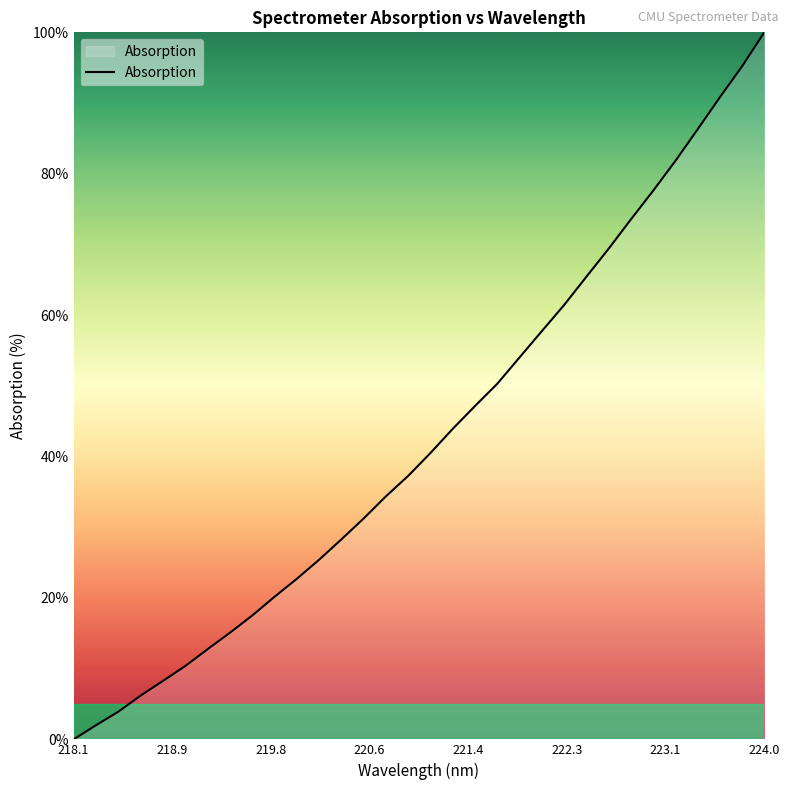

What is the maximum value shown in the chart?

100.0